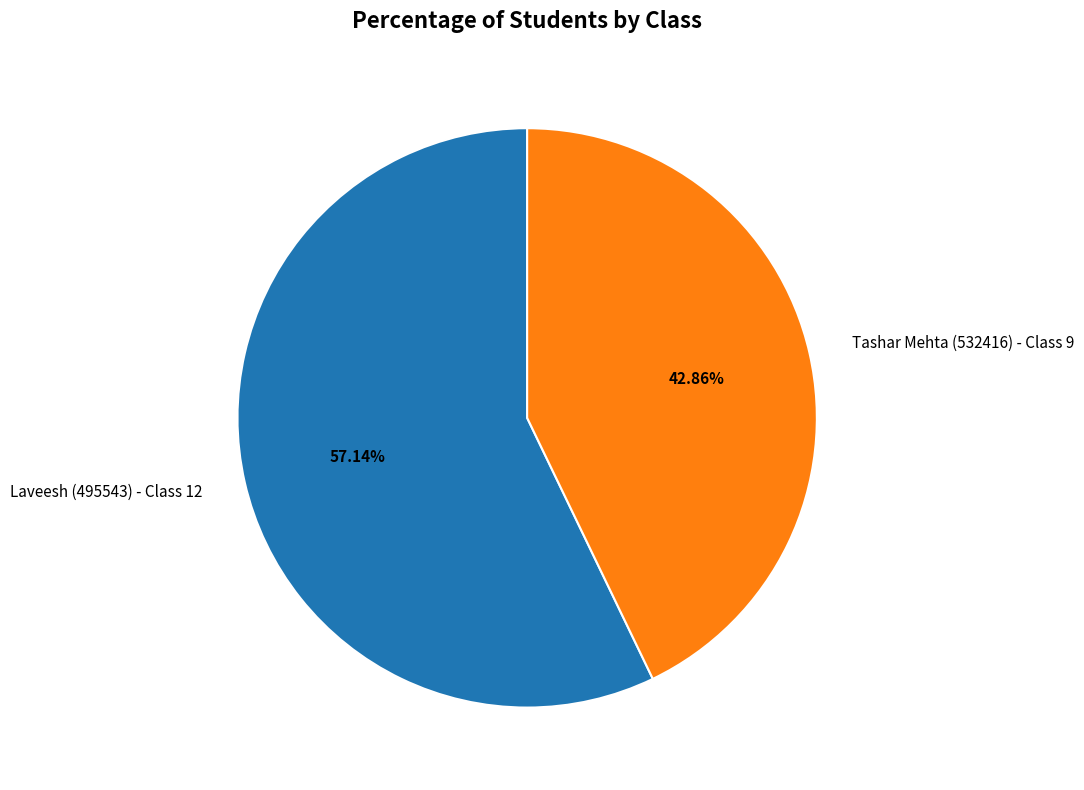

How many segments does this pie chart have?

2